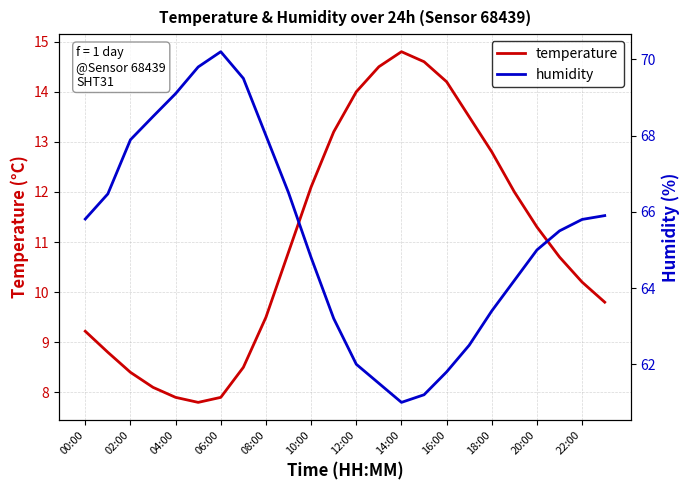

Is it true that temperature equals 12.1 at 10:00?

True